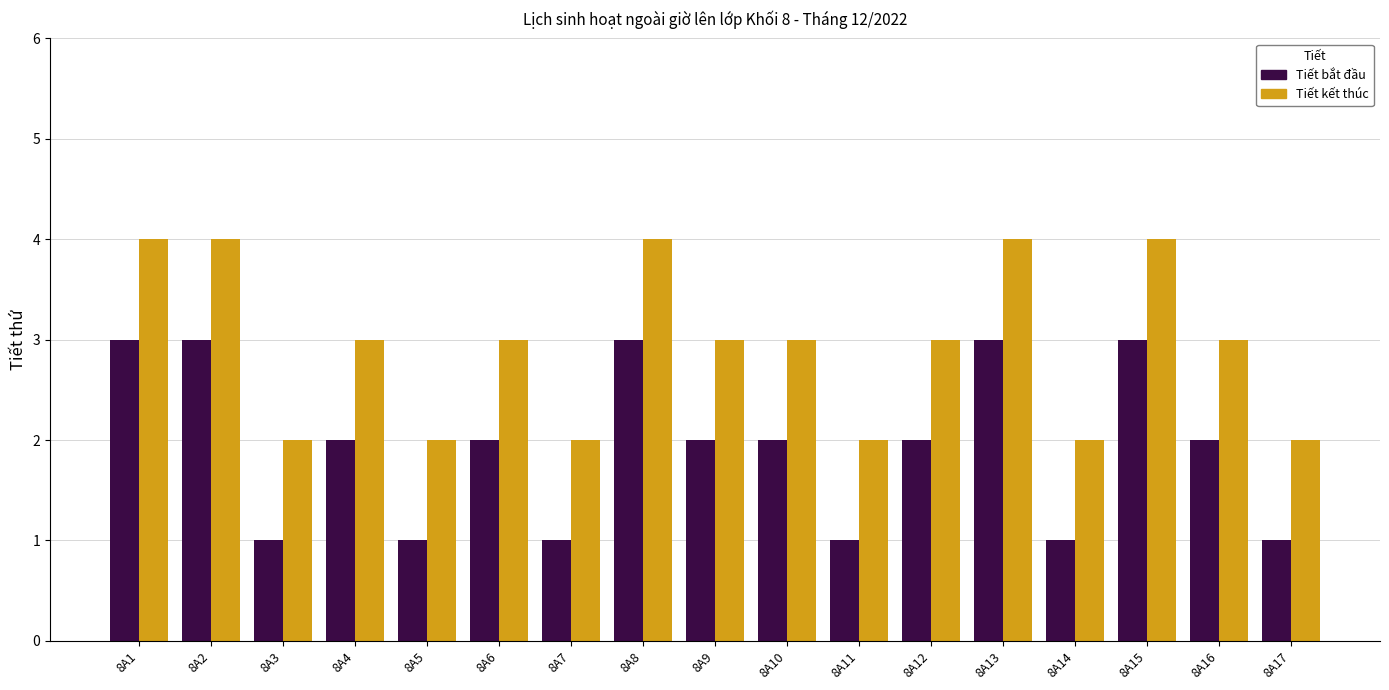

Reading left to right, what are all the values shown in this chart?

Tiết bắt đầu: 8A1=3	8A2=3	8A3=1	8A4=2	8A5=1	8A6=2	8A7=1	8A8=3	8A9=2	8A10=2	8A11=1	8A12=2	8A13=3	8A14=1	8A15=3	8A16=2	8A17=1
Tiết kết thúc: 8A1=4	8A2=4	8A3=2	8A4=3	8A5=2	8A6=3	8A7=2	8A8=4	8A9=3	8A10=3	8A11=2	8A12=3	8A13=4	8A14=2	8A15=4	8A16=3	8A17=2